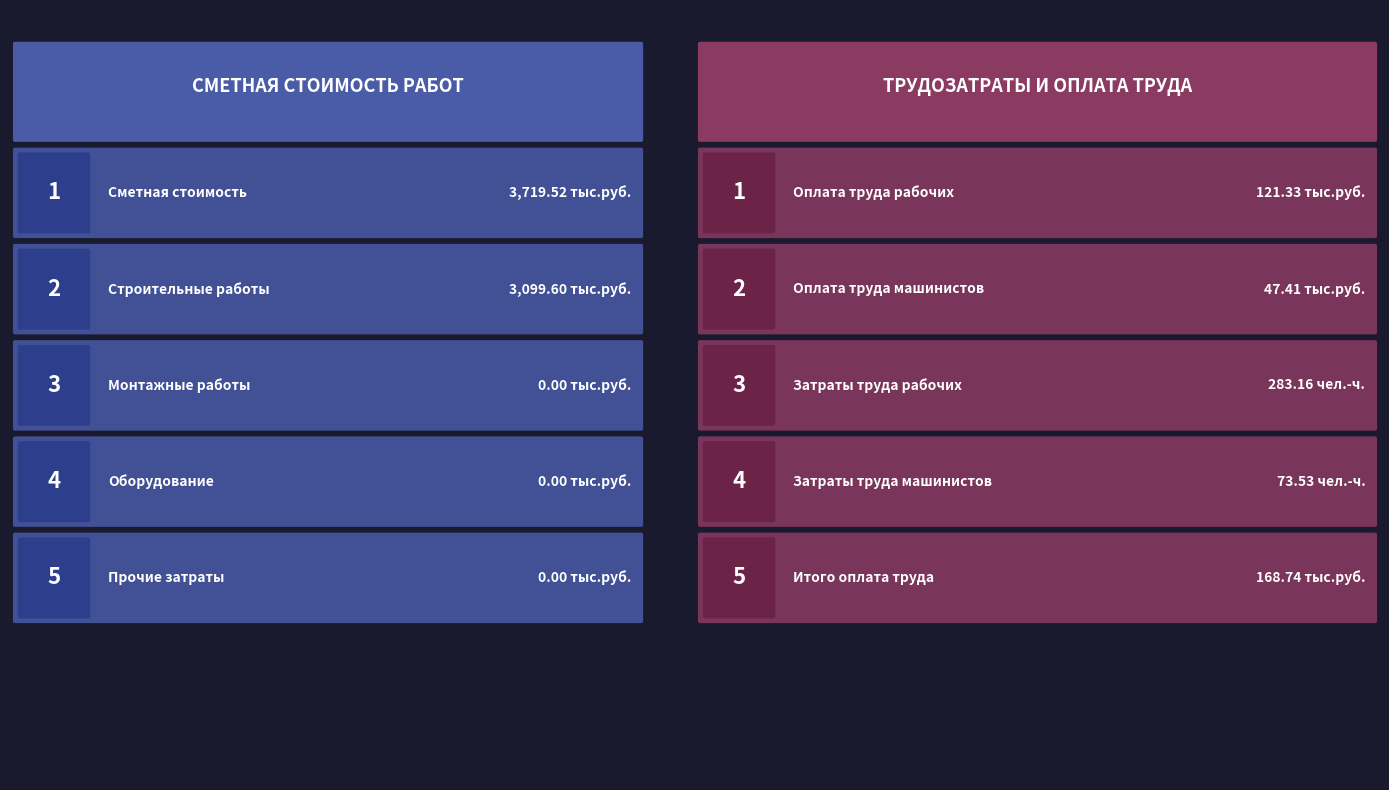

Is the value of Монтажных работ (тыс.руб.) at прочих затрат greater than the value of Строительных работ (тыс.руб.) at прочих затрат?

No